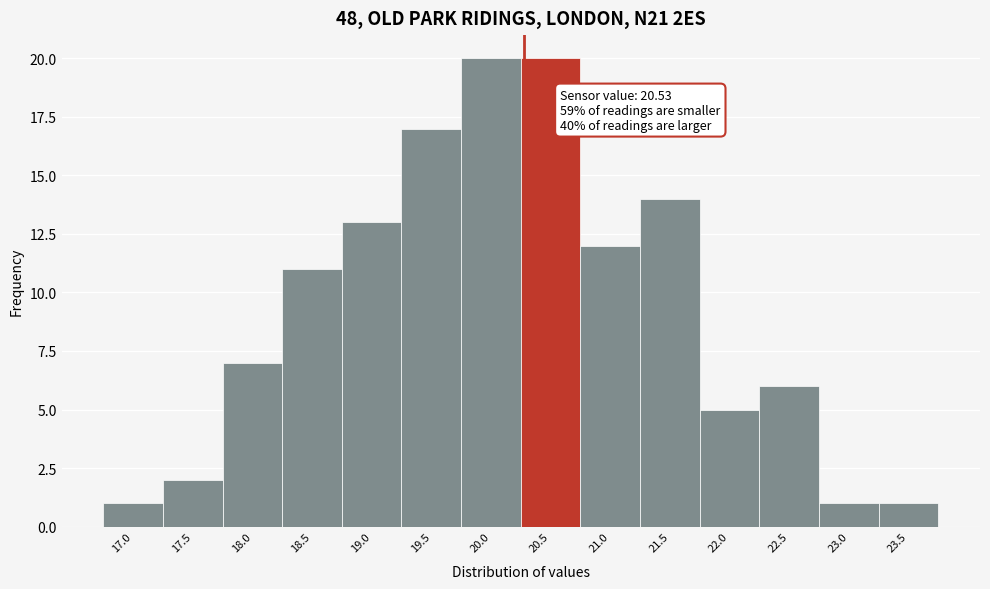

Reading left to right, list all the values displayed in this chart.

1	2	7	11	13	17	20	20	12	14	5	6	1	1